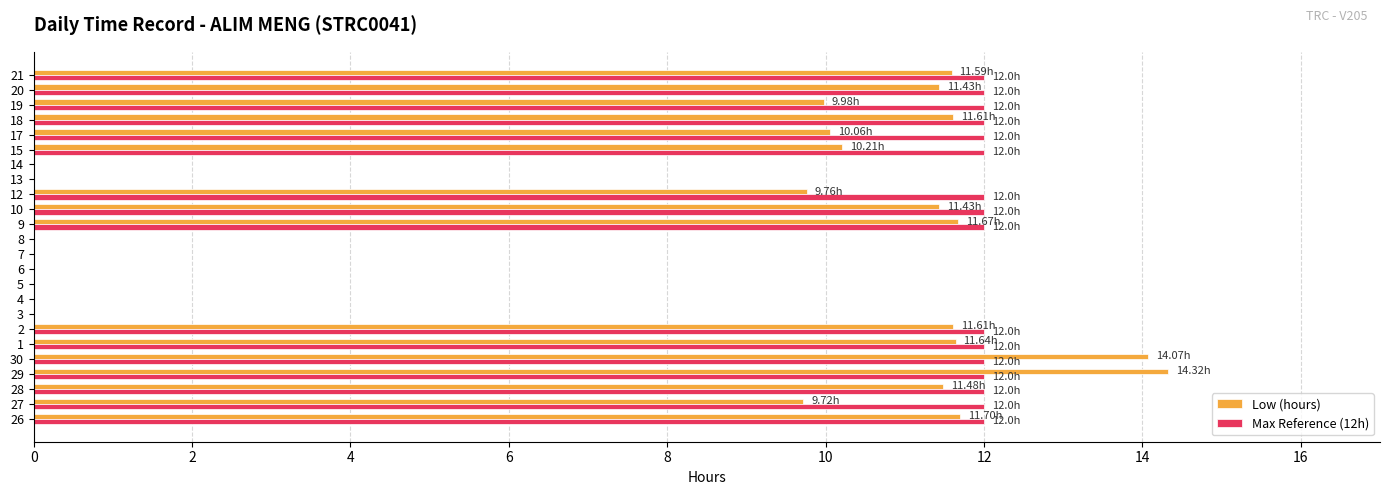

What is the sum of the Low (hours) values at 1 and 21?

23.2